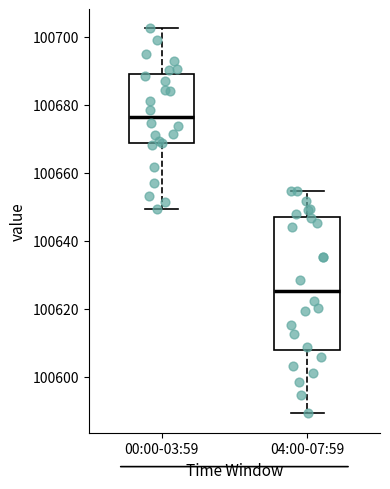

Reading left to right, read every box against the y-axis: the position of its median line, the range the box covers, and the ends of its whiskers. The values are not printed on the chart, so give them approximately, as read against the axis.

00:00-03:59: median 100676, box 100668 to 100688, whiskers 100650 to 100702
04:00-07:59: median 100626, box 100608 to 100648, whiskers 100590 to 100654